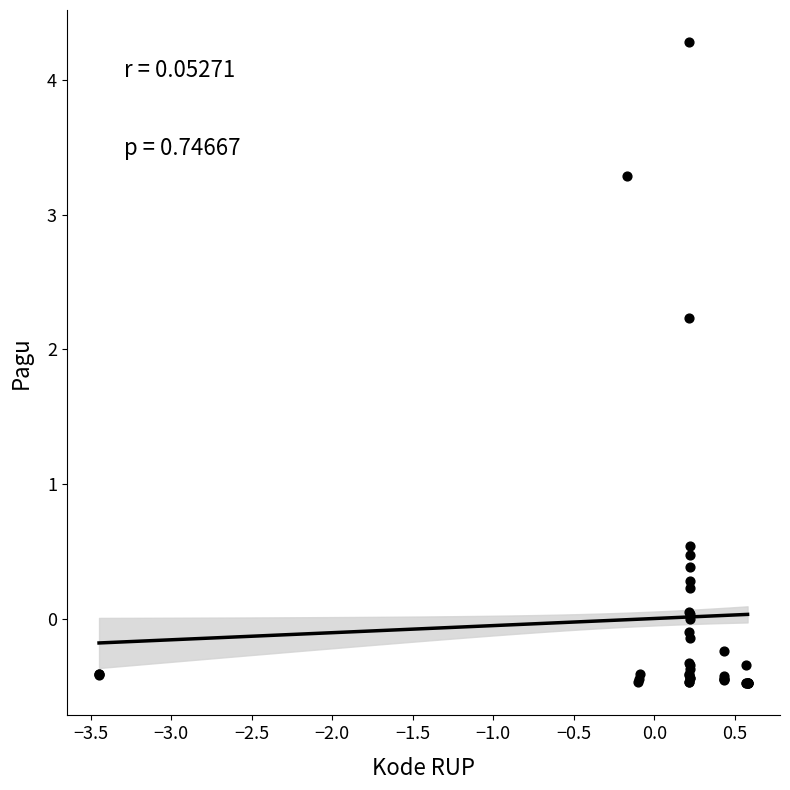

What Y value in the scatter plot is closest to 1?

0.5